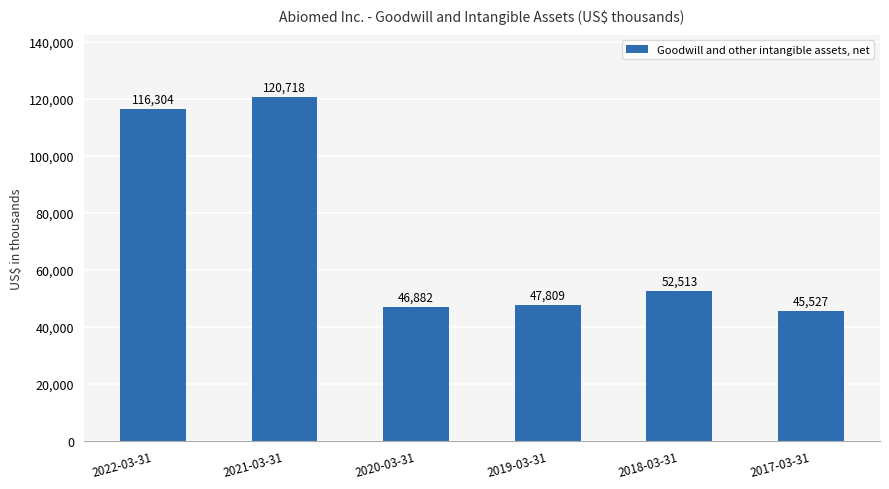

What position from the left is 2017-03-31?

6